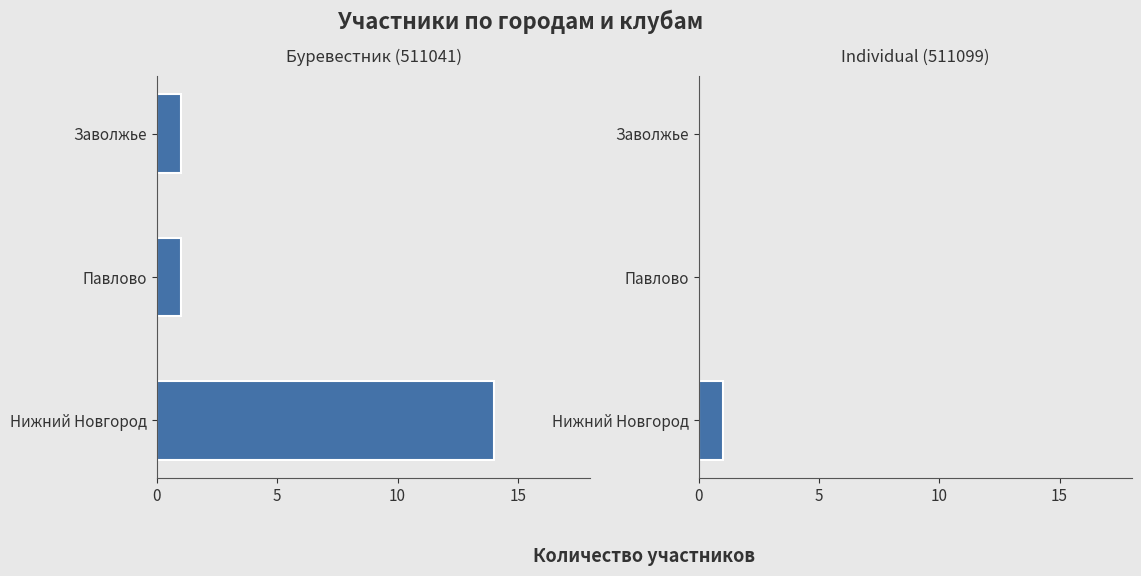

Reading left to right, extract all data points from this chart.

Буревестник (511041): 14	1	1
Individual (511099): 1	0	0